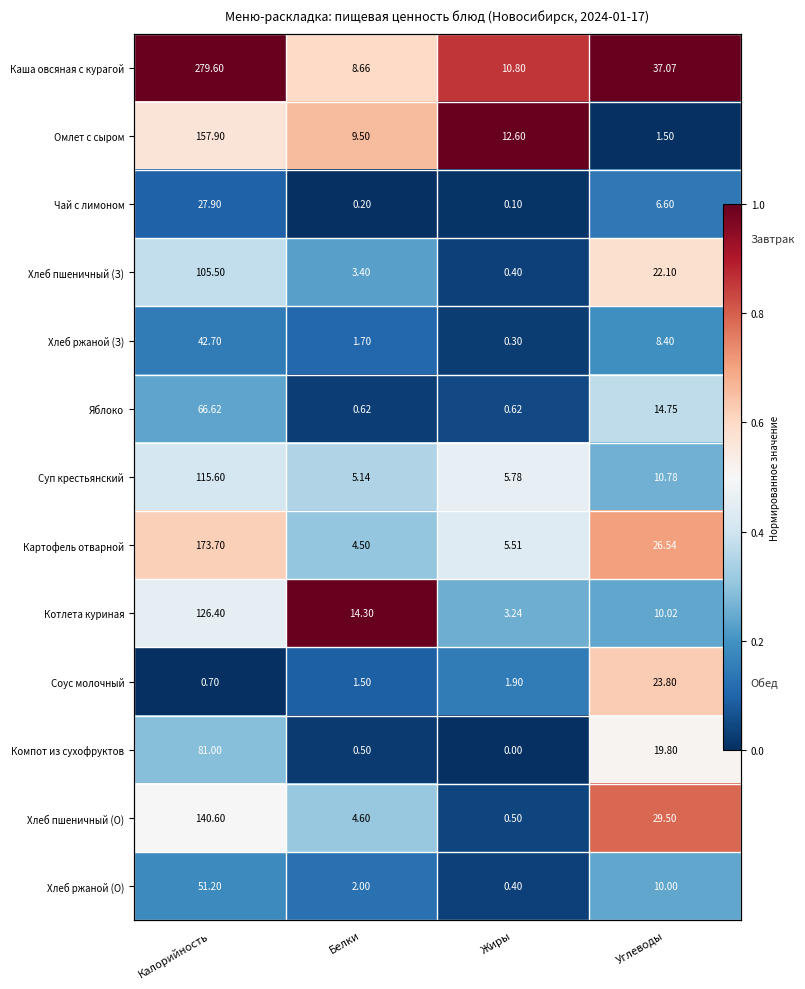

Between Углеводы and Жиры, which is larger?

Углеводы